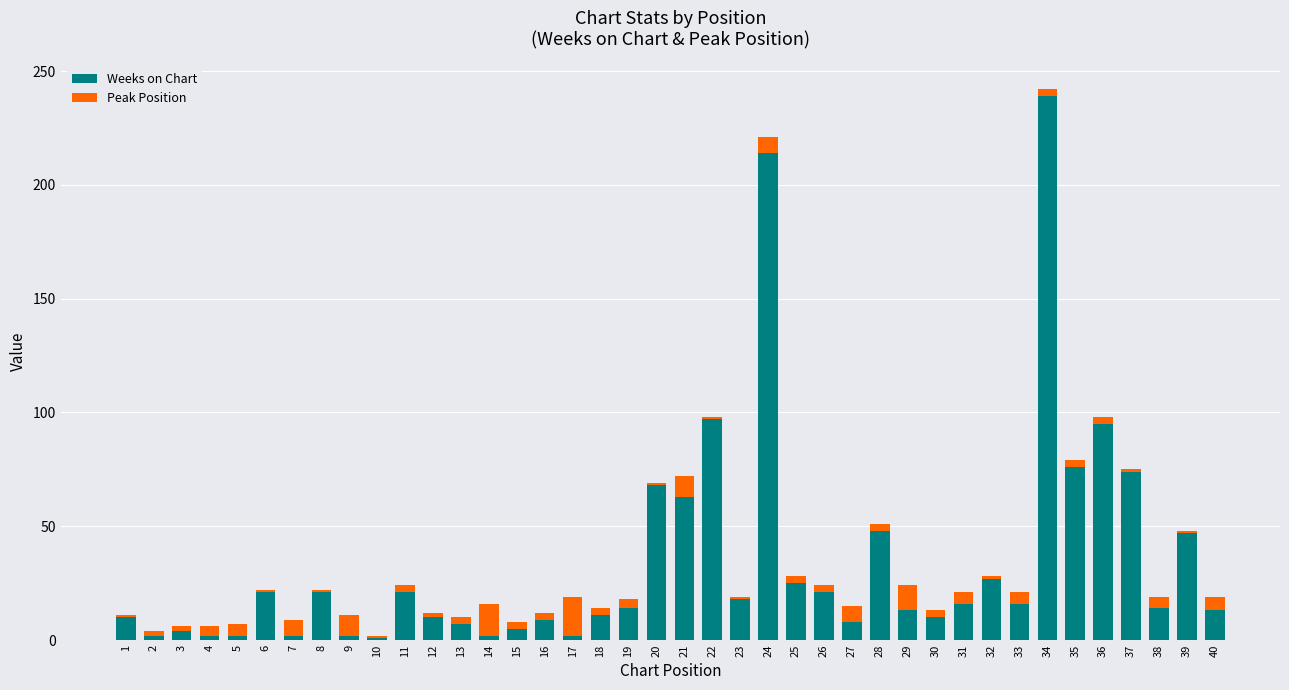

What is the difference between the maximum and minimum values in the Weeks on Chart series?

238